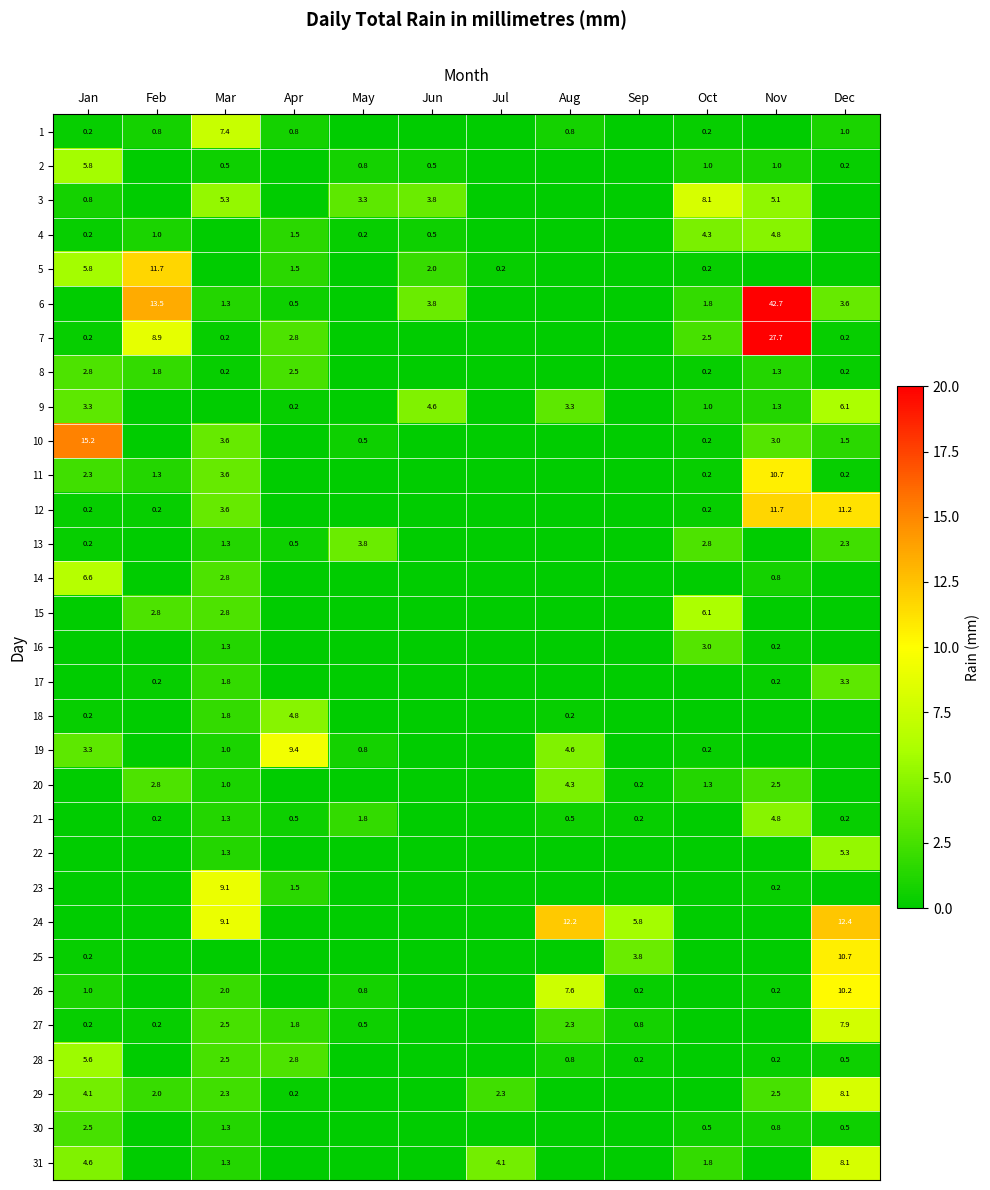

Is the value of 29 at Jul greater than the value of 7 at Jan?

Yes